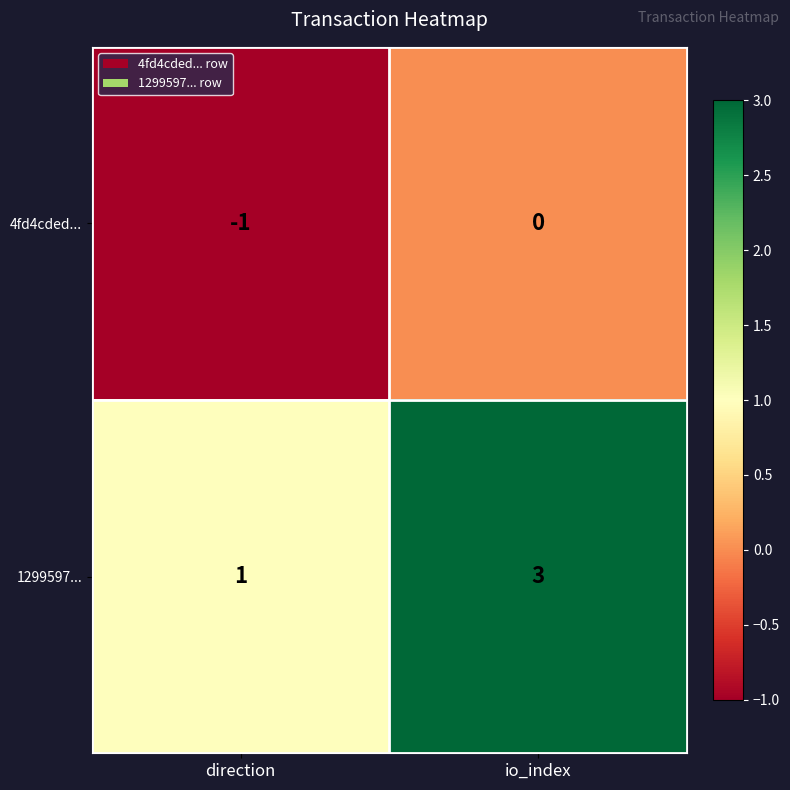

Reading left to right, what are all the values shown in this chart?

4fd4cded...: -1	0
1299597...: 1	3